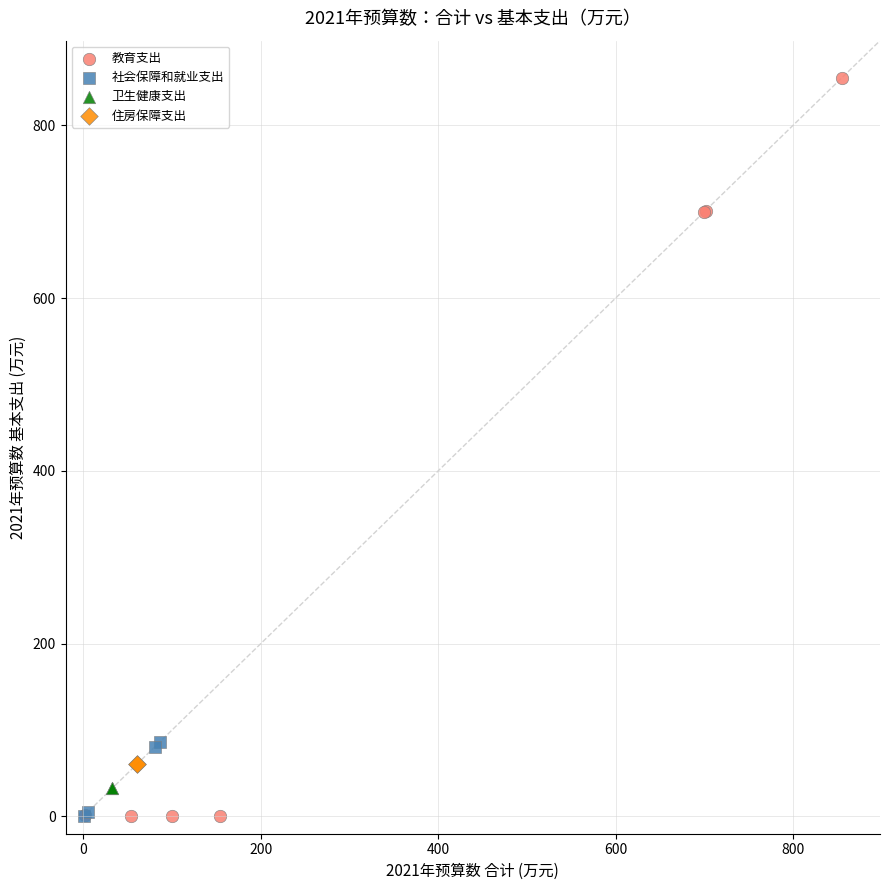

What are all the series names shown in the legend?

教育支出, 社会保障和就业支出, 卫生健康支出, 住房保障支出